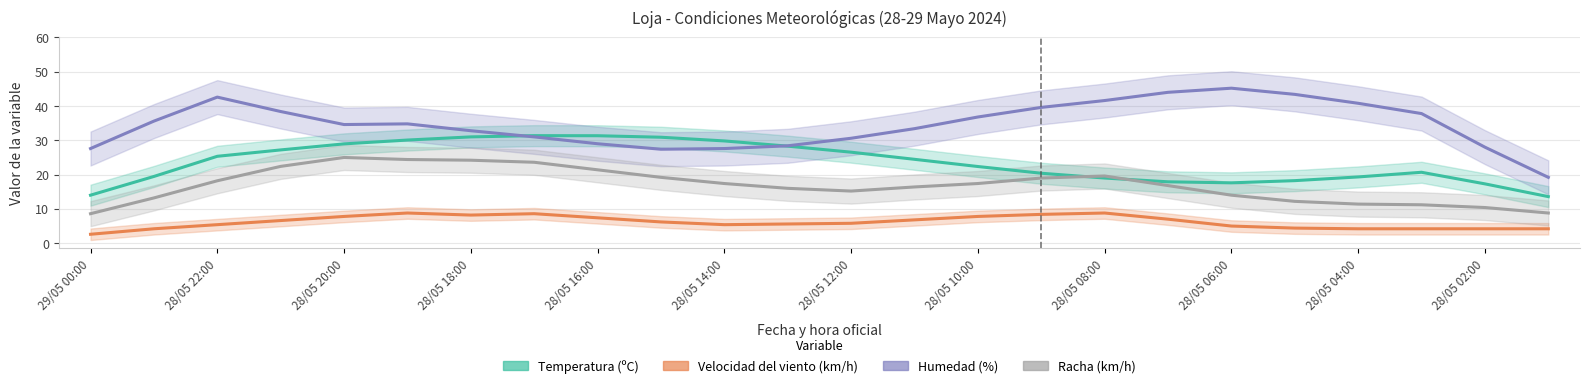

Which series has the largest total across all categories?

Humedad (%)